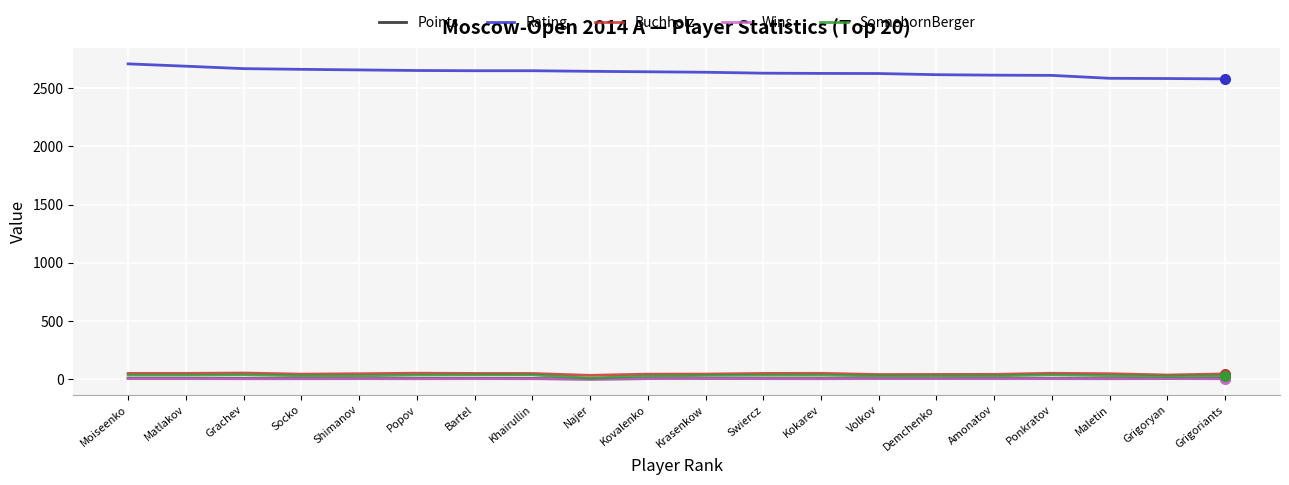

Between Socko and Maletin, which series saw the biggest shift?

Rating